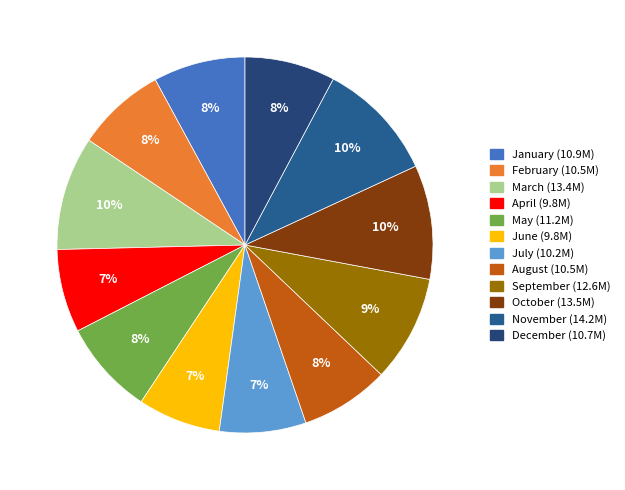

How many slices are in this pie chart?

12